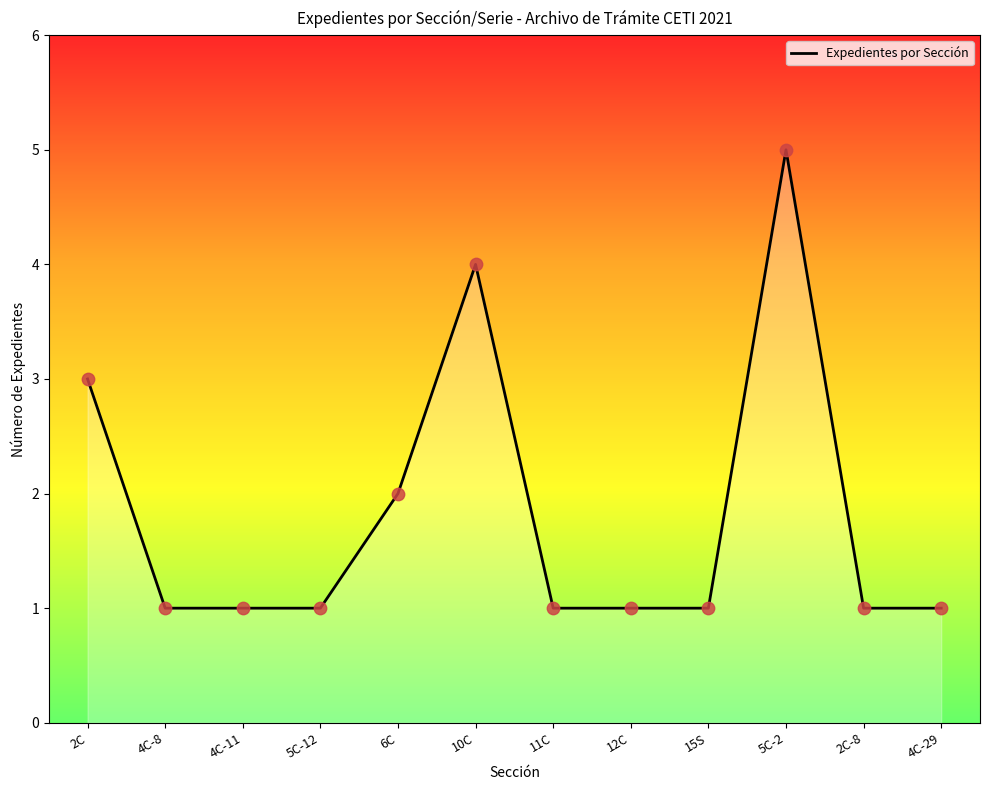

What is the ratio of the value at 6C to the value at 11C?

2.0